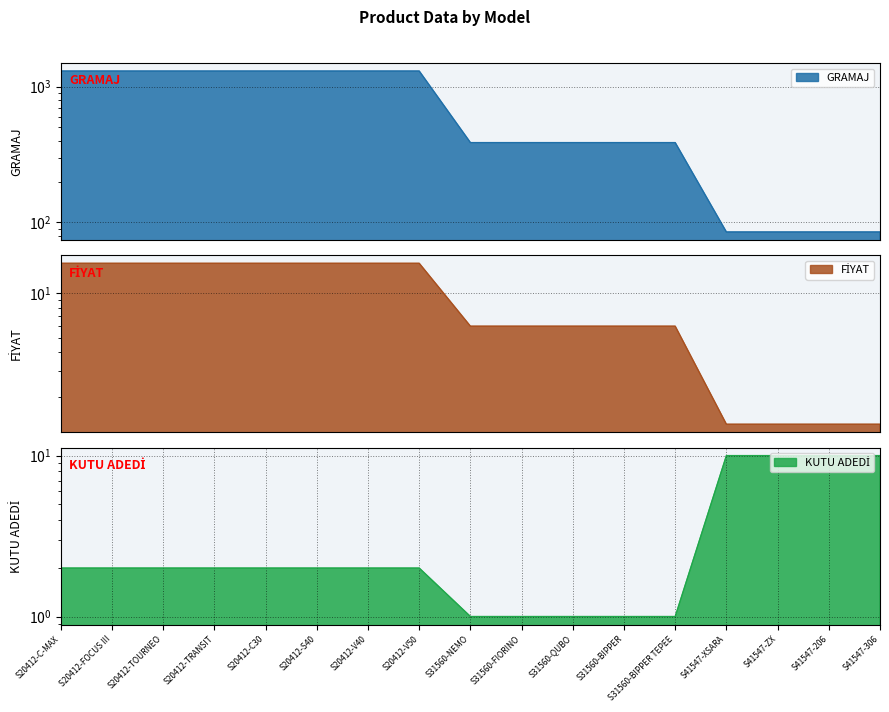

Does the chart display data point markers on the line(s)?

No